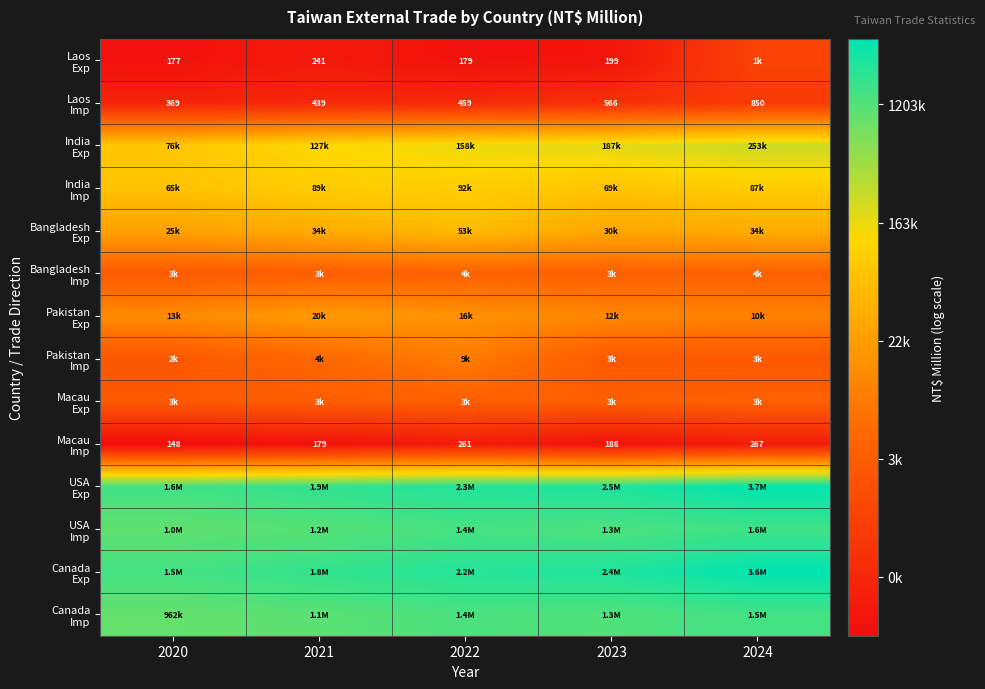

True or false: India Imp has a value of 5.5 at 2024.

False